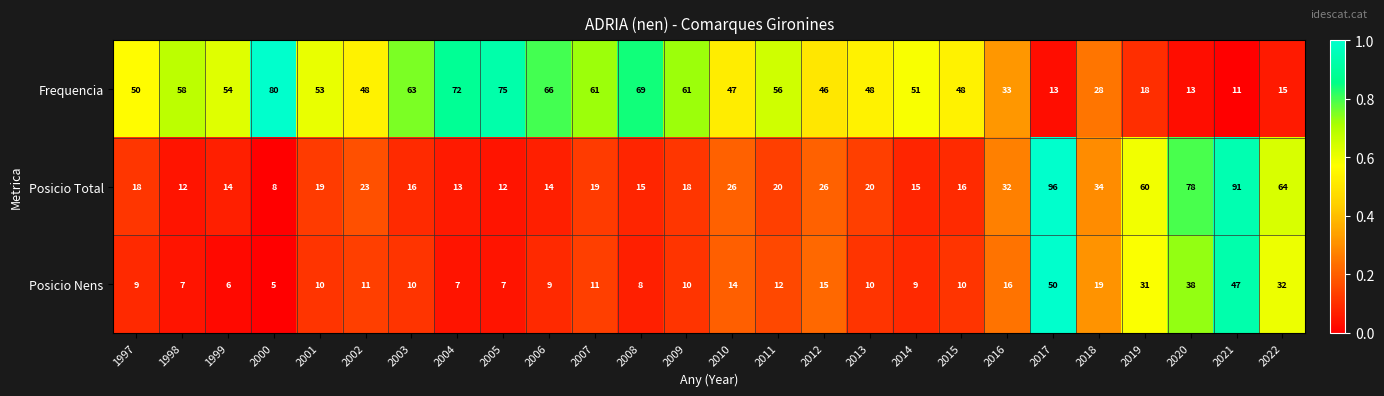

What is the total value across all series at 2004?

92